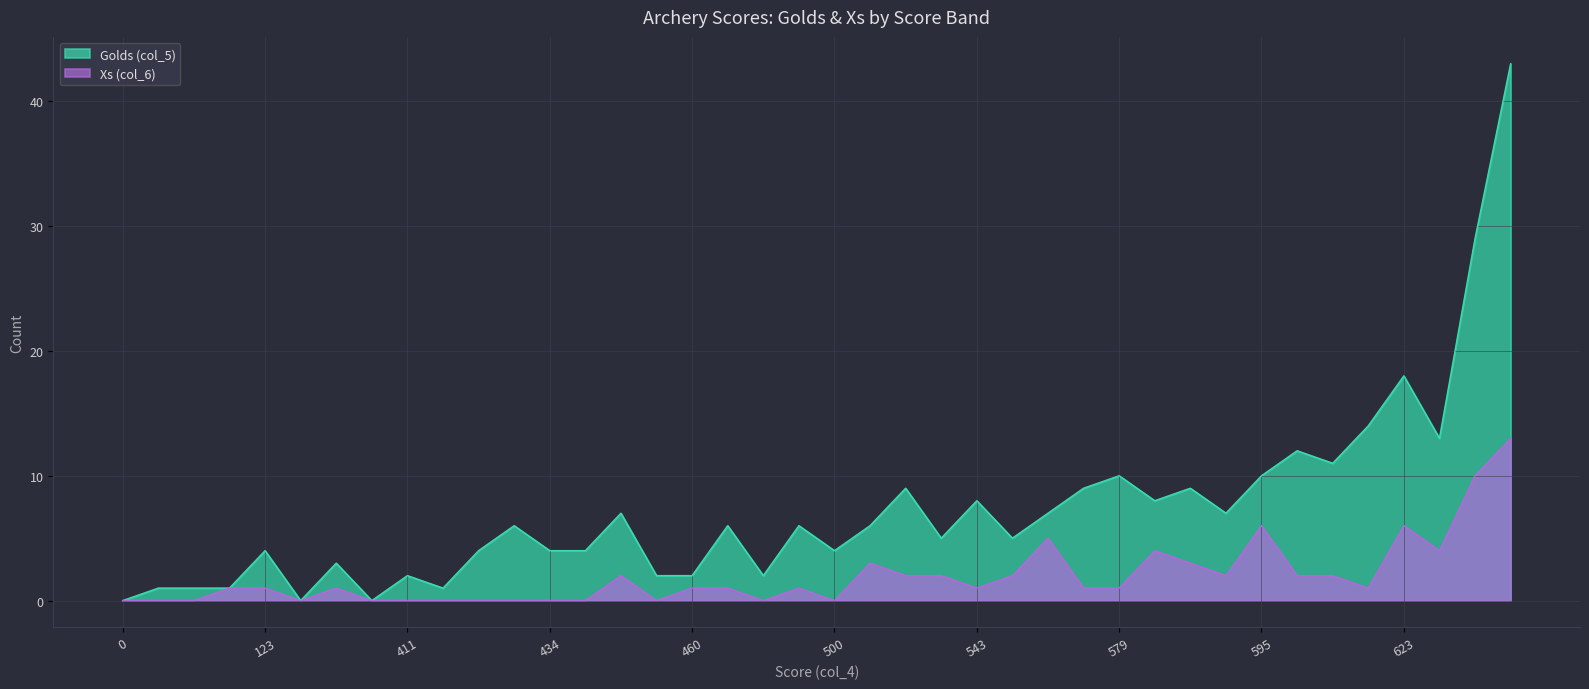

What is the sum of the Xs (col_6) values at 601 and 500?

2